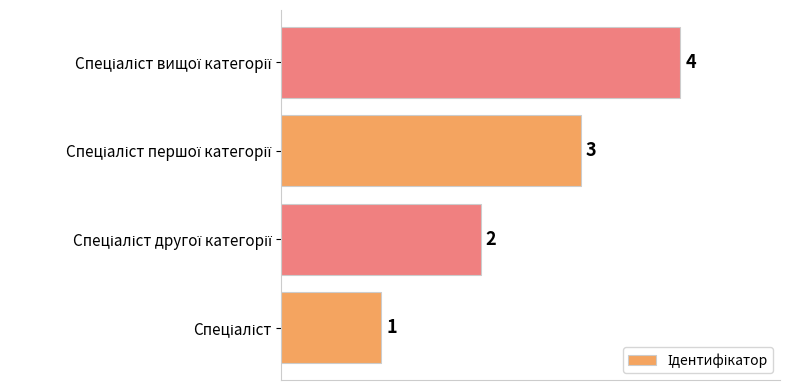

What is the greatest value displayed?

4